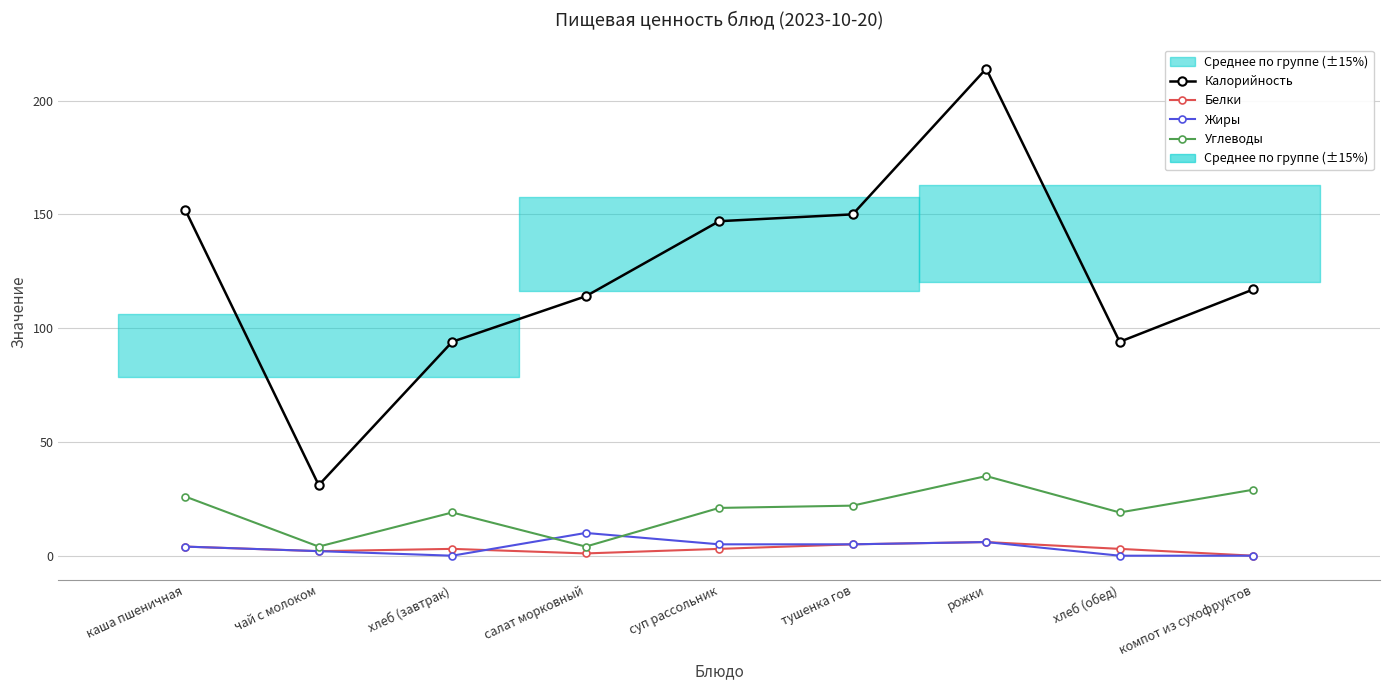

What value does the Белки series have at каша пшеничная?

4